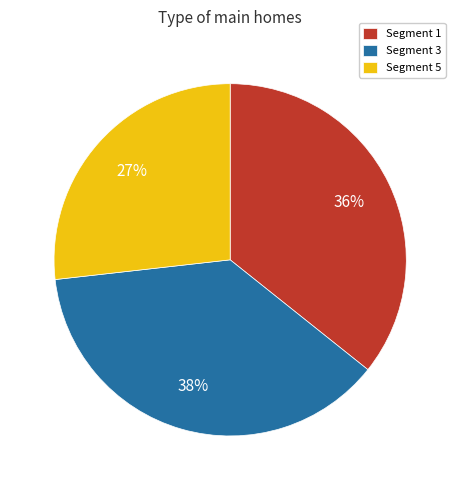

Do Segment 3 and Segment 1 together represent more than half of the pie?

Yes